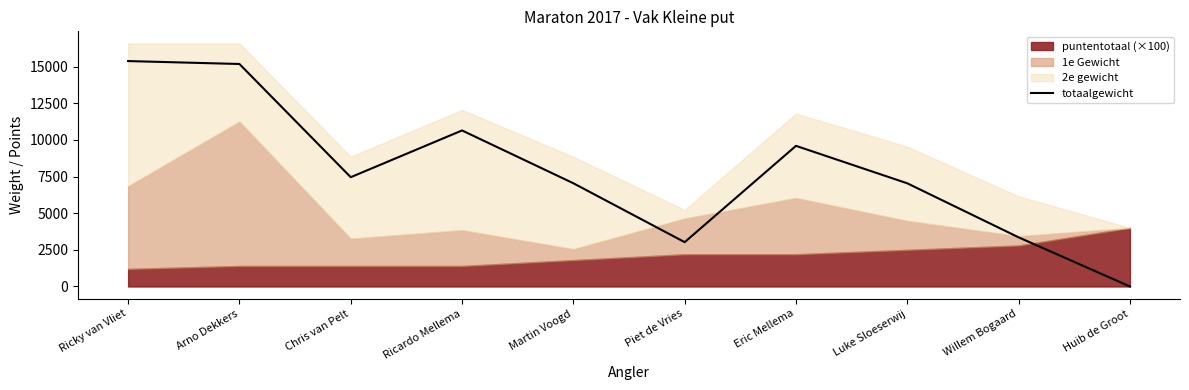

What is the change in value from Ricky van Vliet to Ricardo Mellema?

-4736